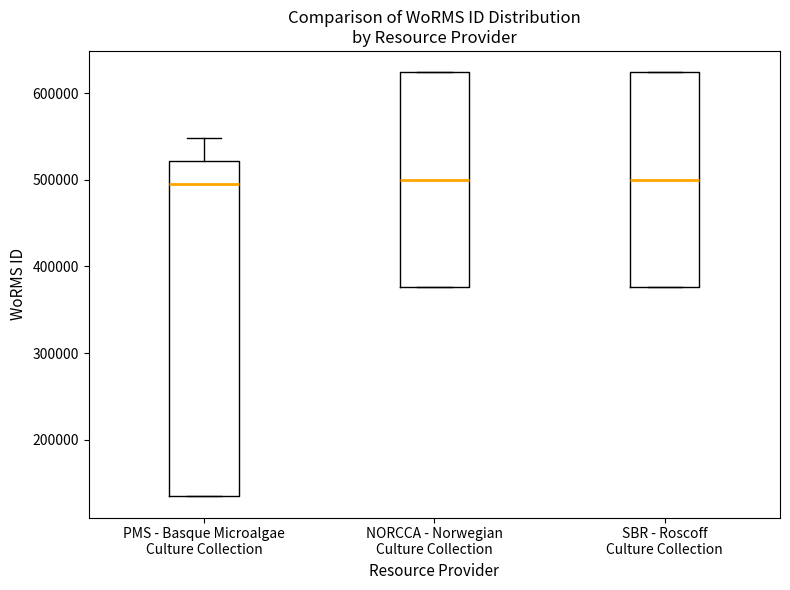

Reading left to right, transcribe this box plot: for each box, give where its median line is, the range the box spans, and where its two whiskers end, as read against the y-axis. The values are not printed on the chart, so give them approximately, as read against the axis.

PMS - Basque Microalgae Culture Collection: median 500000, box 130000 to 520000, whiskers 130000 to 550000
NORCCA - Norwegian Culture Collection: median 500000, box 380000 to 620000, whiskers 380000 to 620000
SBR - Roscoff Culture Collection: median 500000, box 380000 to 620000, whiskers 380000 to 620000